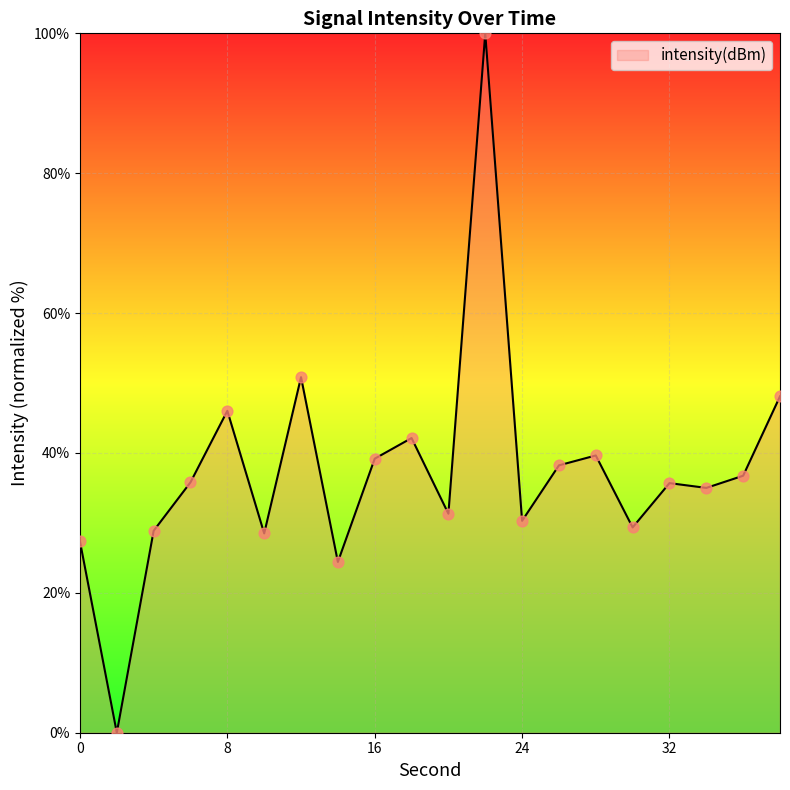

What is the difference between the maximum and minimum values?

100.0